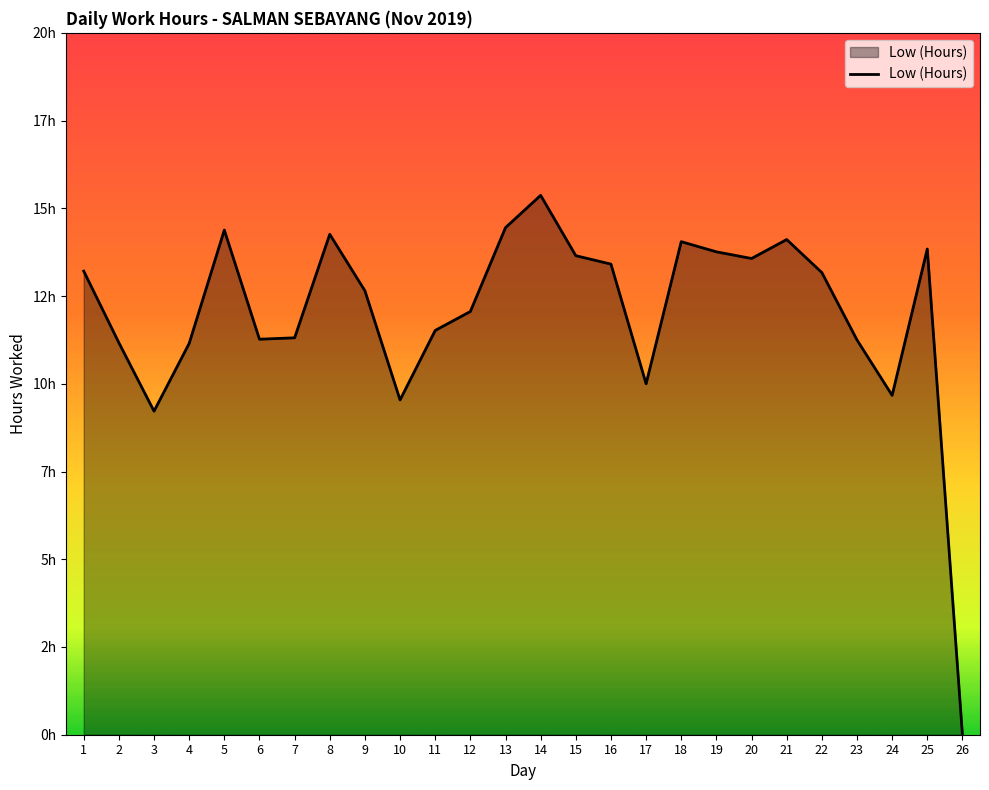

Is this an area chart (filled region under the line)?

Yes